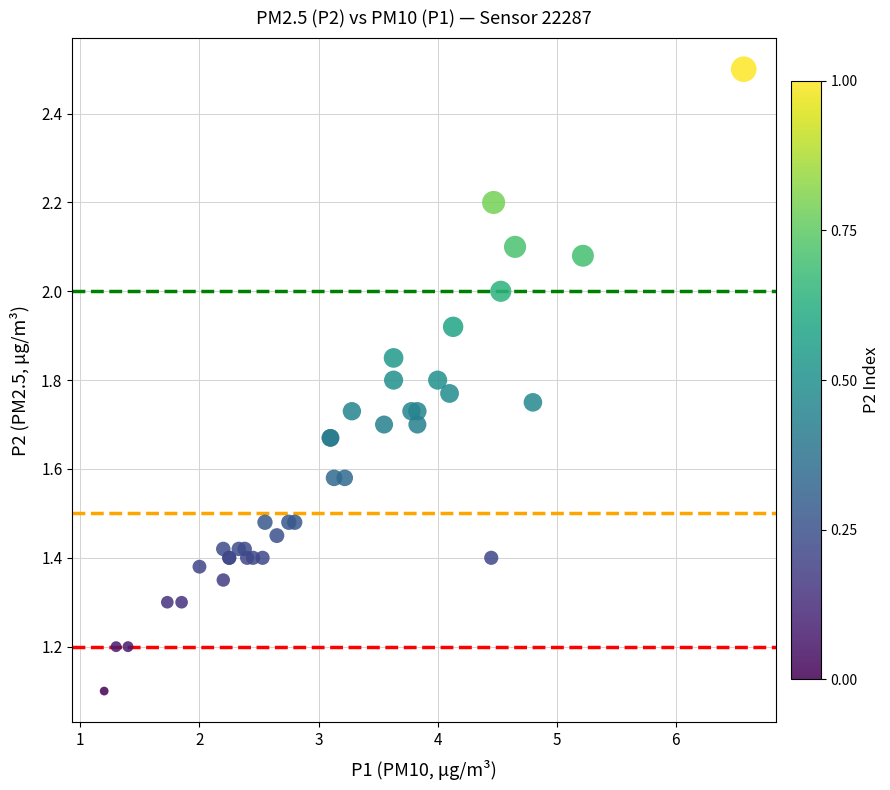

What Y value in the scatter plot is closest to 1?

1.1